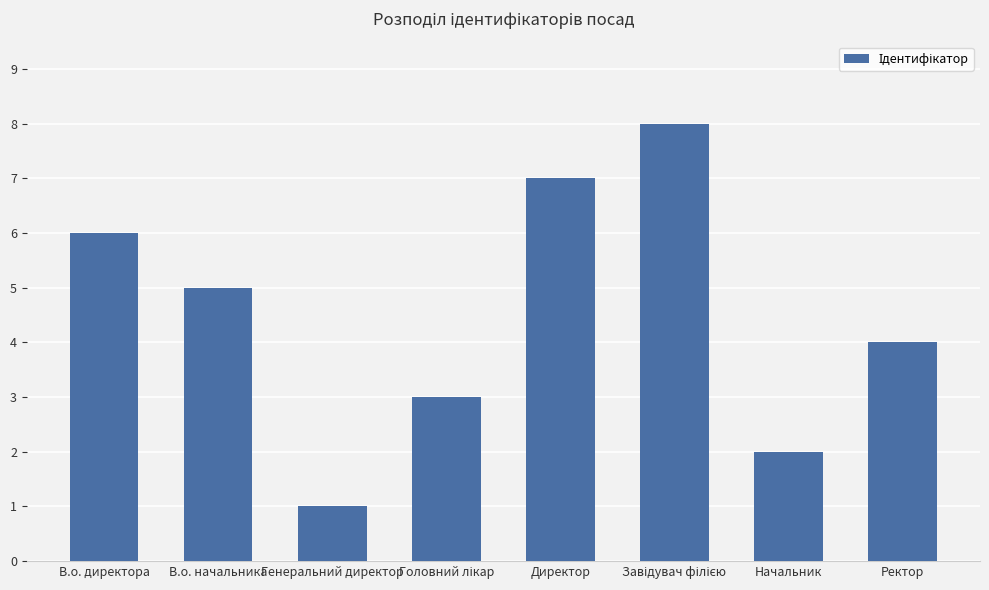

Reading right to left, extract all data points from this chart.

4	2	8	7	3	1	5	6